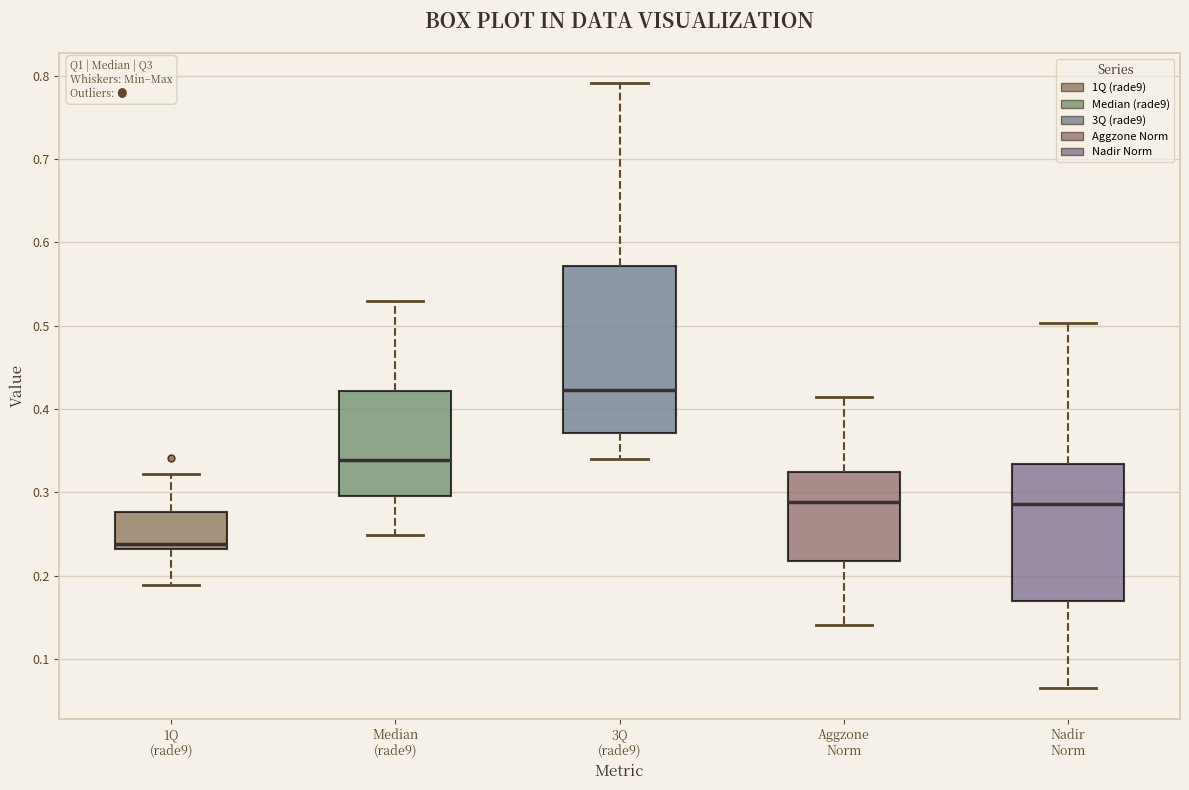

Reading left to right, read every box against the y-axis: the position of its median line, the range the box covers, and the ends of its whiskers. The values are not printed on the chart, so give them approximately, as read against the axis.

1Q (rade9): median 0.24, box 0.23 to 0.28, whiskers 0.19 to 0.32
Median (rade9): median 0.34, box 0.30 to 0.42, whiskers 0.25 to 0.53
3Q (rade9): median 0.42, box 0.37 to 0.57, whiskers 0.34 to 0.79
Aggzone Norm: median 0.29, box 0.22 to 0.32, whiskers 0.14 to 0.41
Nadir Norm: median 0.29, box 0.17 to 0.33, whiskers 0.06 to 0.50